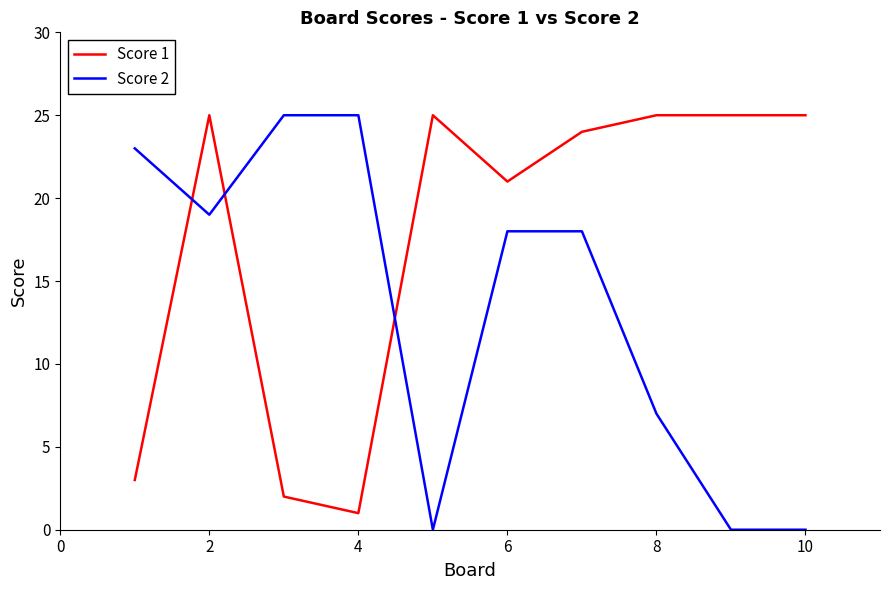

List the series in order of their overall mean, highest first.

Score 1, Score 2